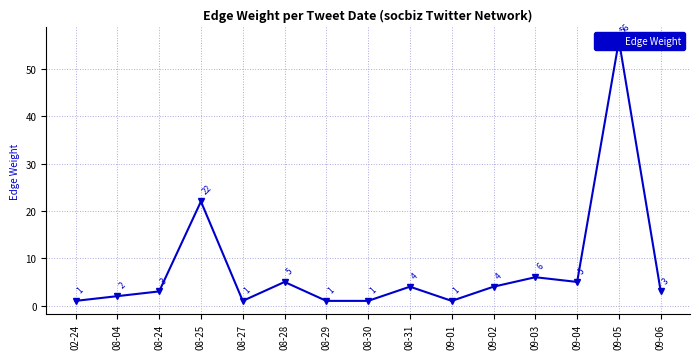

What is the sum of all values?

115